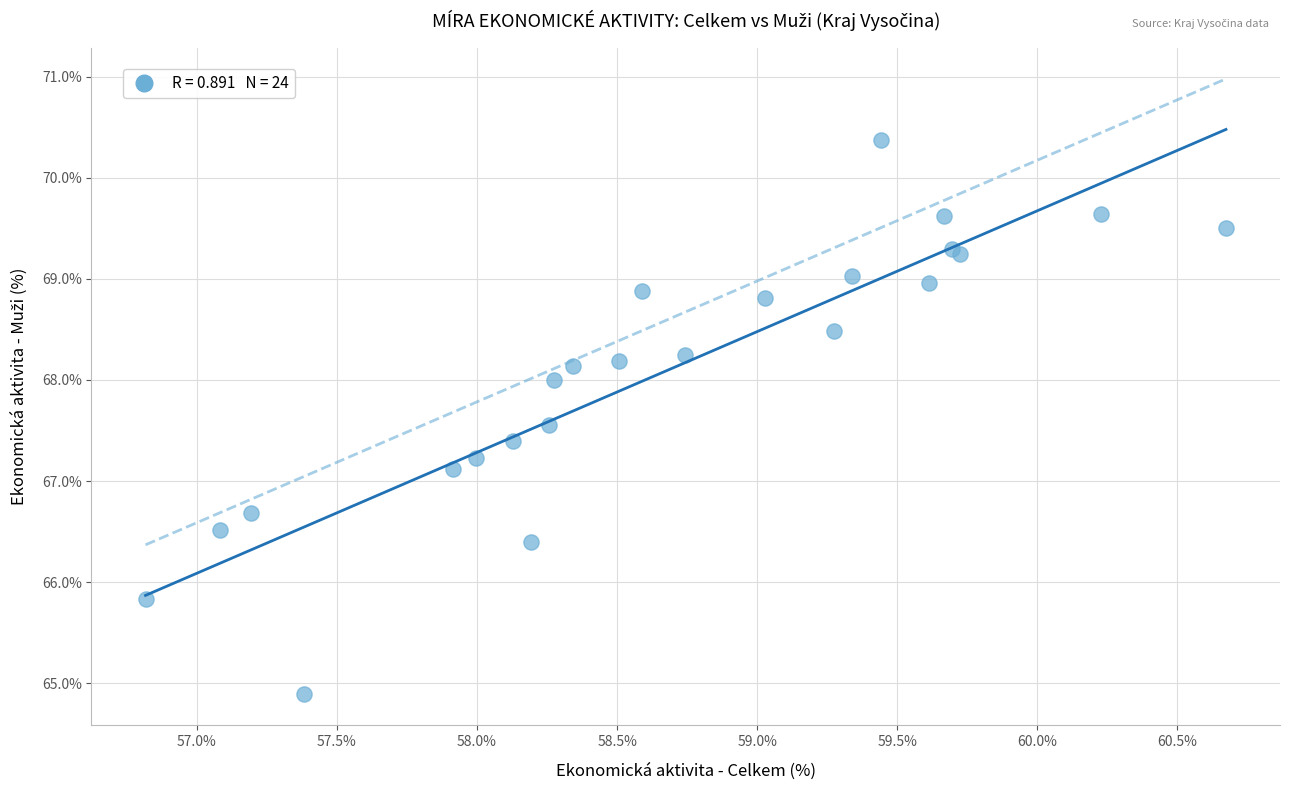

What Y value in the scatter plot is closest to 67?

67.1